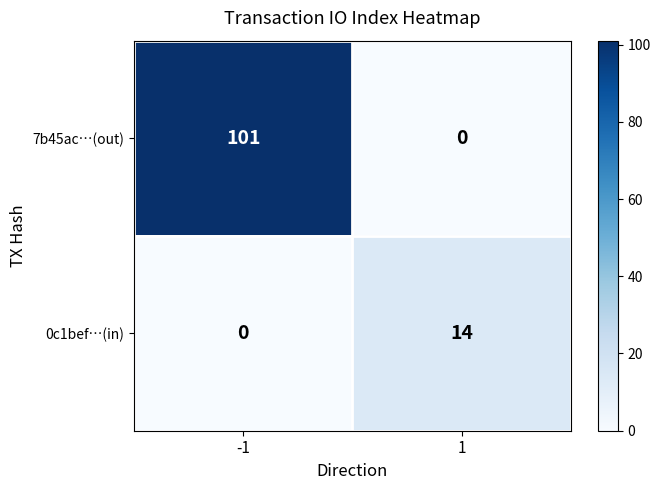

Reading left to right, transcribe all the data shown in this chart.

7b45ac…(out): 101	0
0c1bef…(in): 0	14